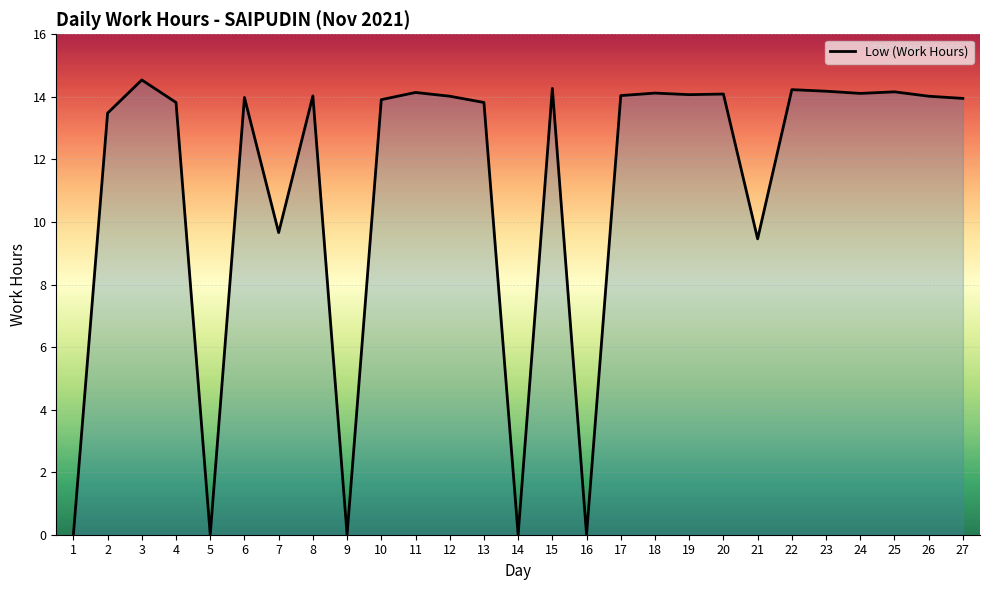

What is the ratio of the value at 12 to the value at 27?

1.0